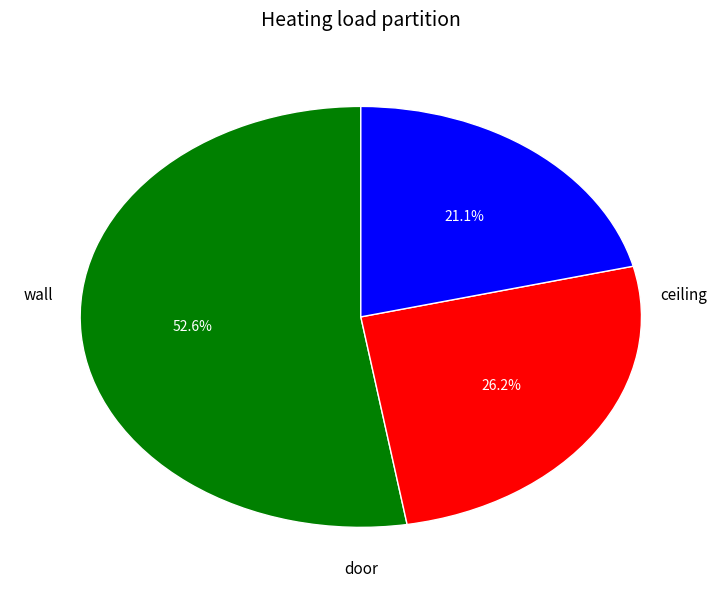

To the nearest percent, what is the difference between the largest and smallest slice percentages?

32%